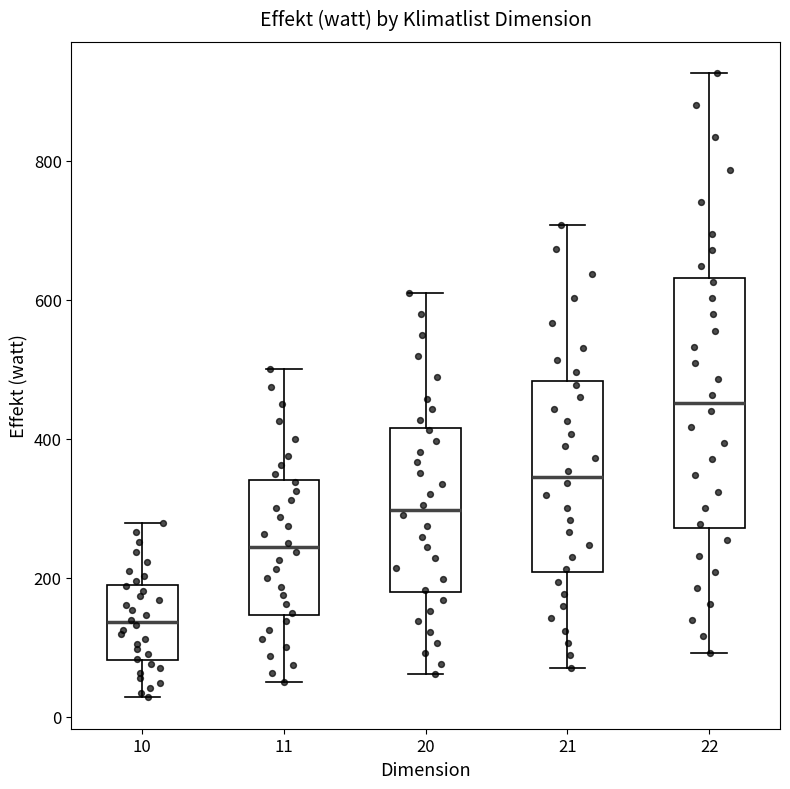

Reading left to right, read every box against the y-axis: the position of its median line, the range the box covers, and the ends of its whiskers. The values are not printed on the chart, so give them approximately, as read against the axis.

10: median 140, box 80 to 200, whiskers 20 to 280
11: median 240, box 140 to 340, whiskers 60 to 500
20: median 300, box 180 to 420, whiskers 60 to 620
21: median 340, box 200 to 480, whiskers 80 to 700
22: median 460, box 280 to 640, whiskers 100 to 920